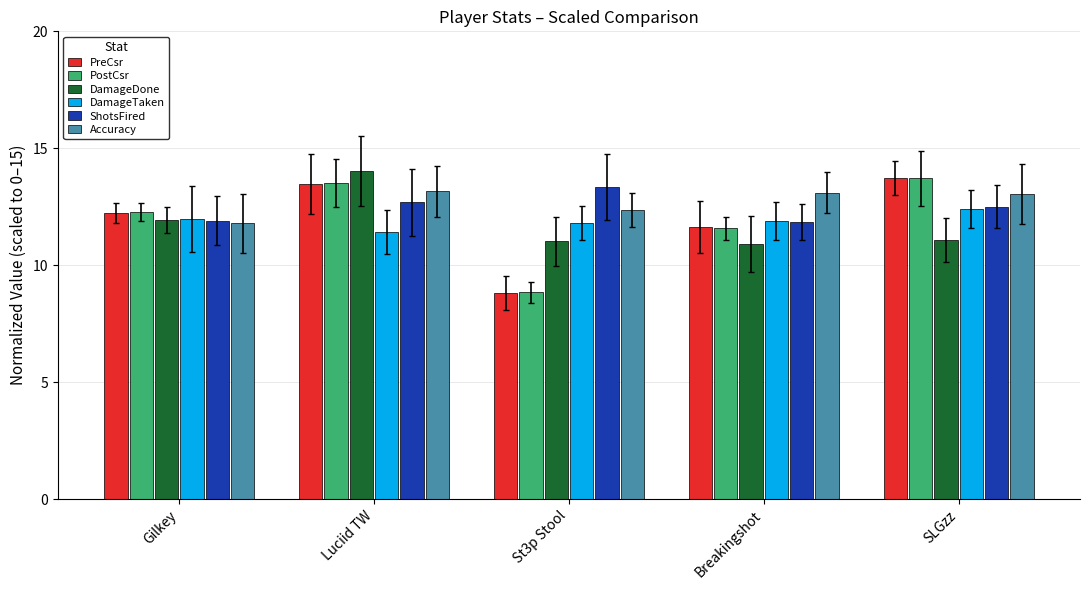

Count the number of categories in the chart.

5